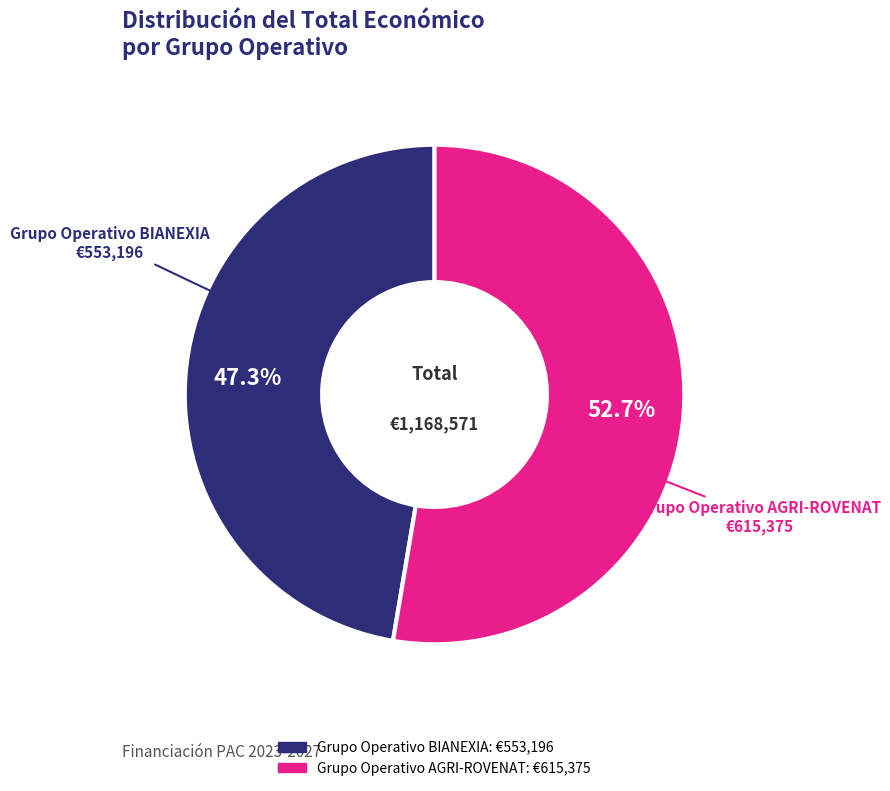

True or false: Grupo Operativo BIANEXIA accounts for 47% of the total.

True